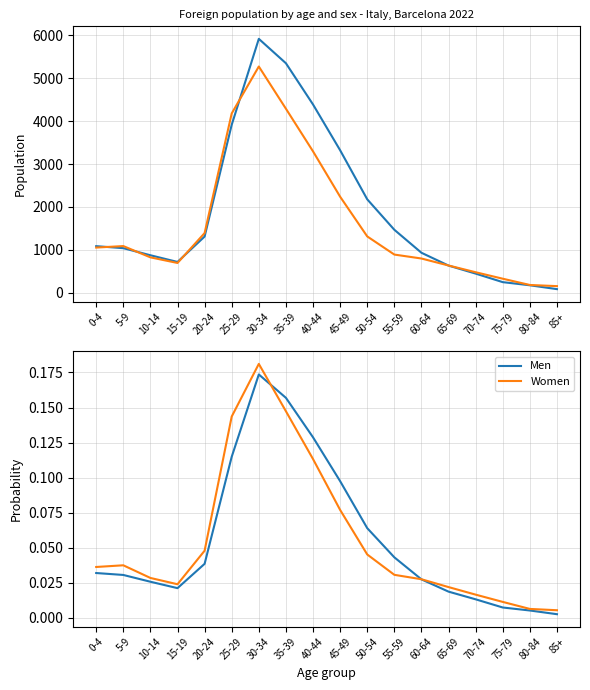

Between 5-9 and 45-49, which series saw the biggest shift?

Men